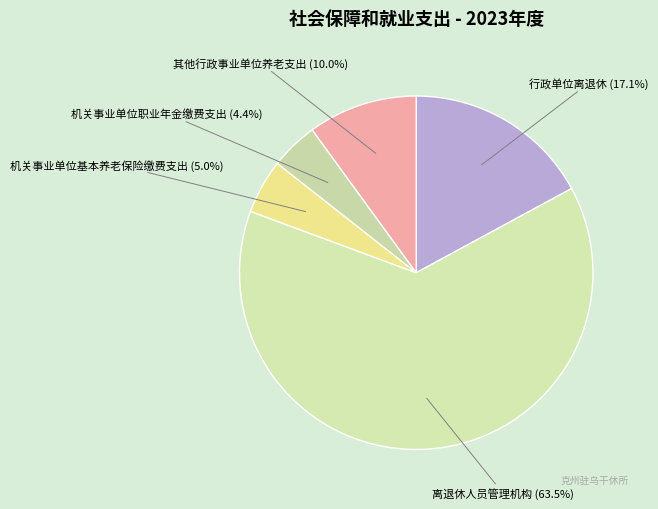

Between 机关事业单位基本养老保险缴费支出 and 其他行政事业单位养老支出, which is larger?

其他行政事业单位养老支出